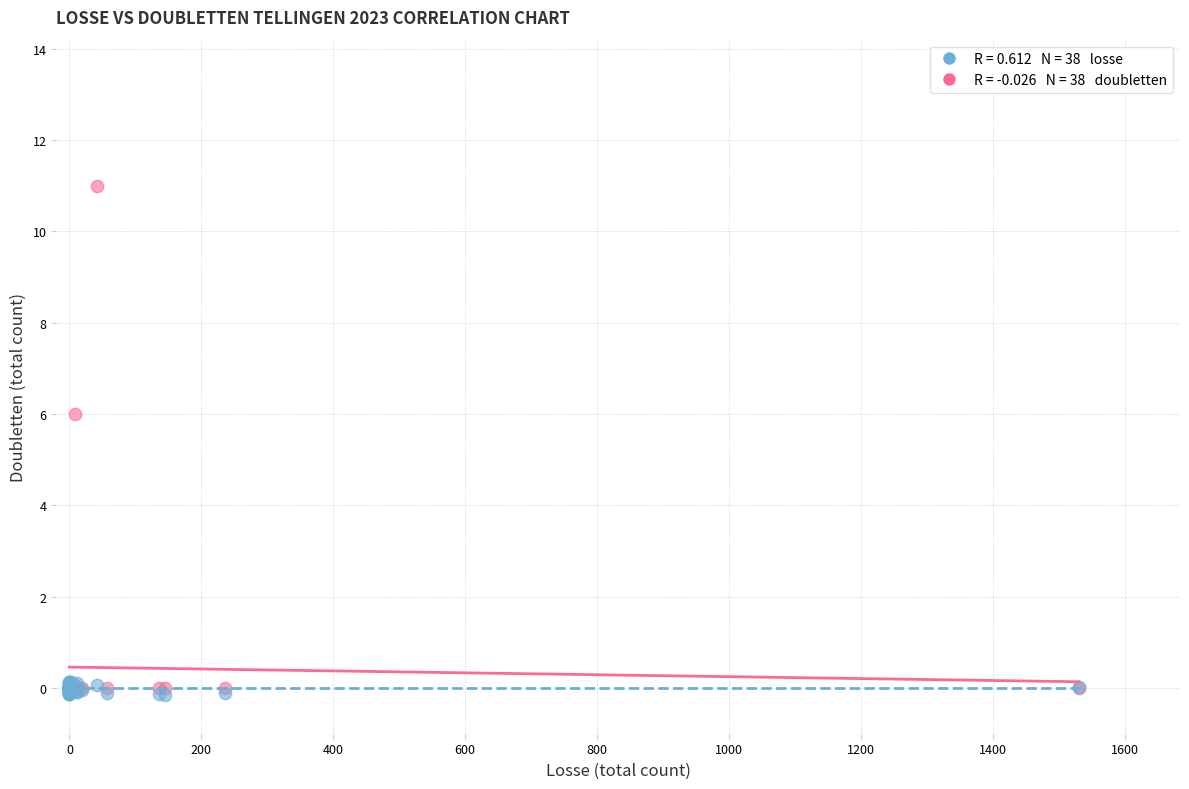

Across all series, what Y value is closest to 5?

6.0